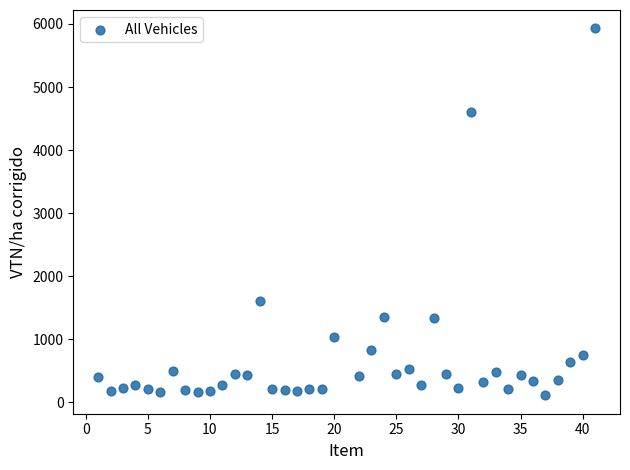

What is the range of X values (max minus min)?

40.0